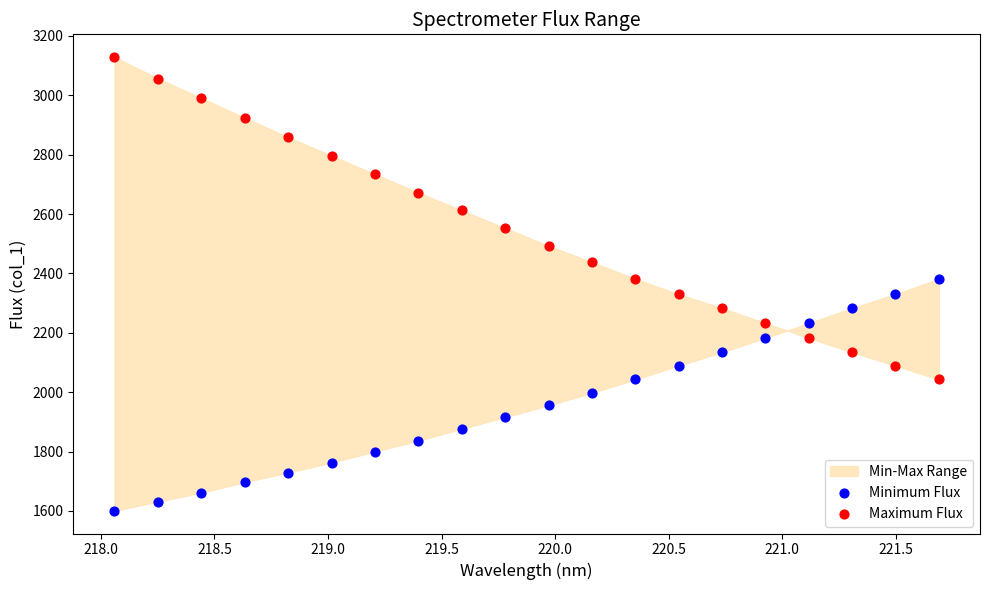

Which series has the widest spread of Y values?

Maximum Flux